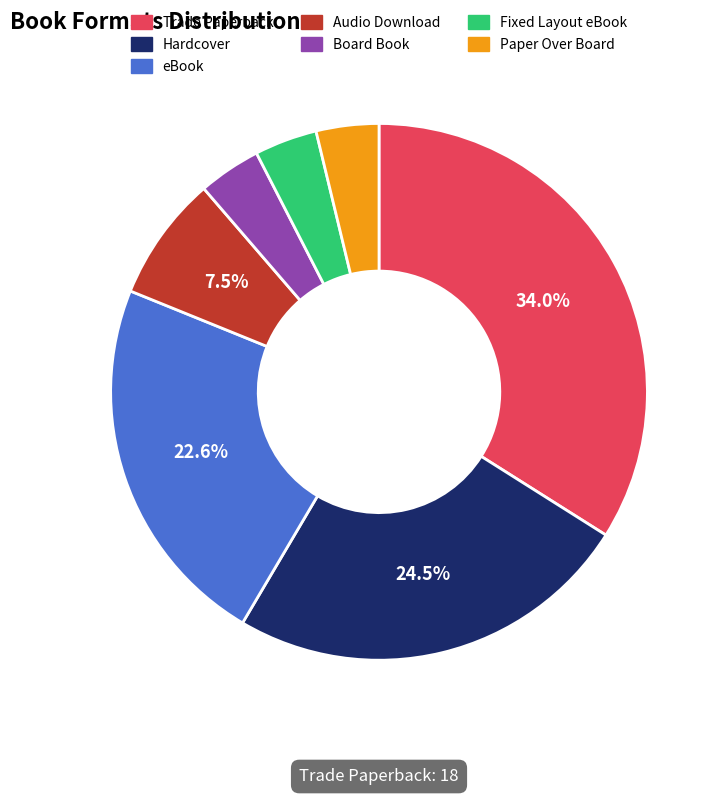

Does Audio Download account for over 50% of the chart?

No